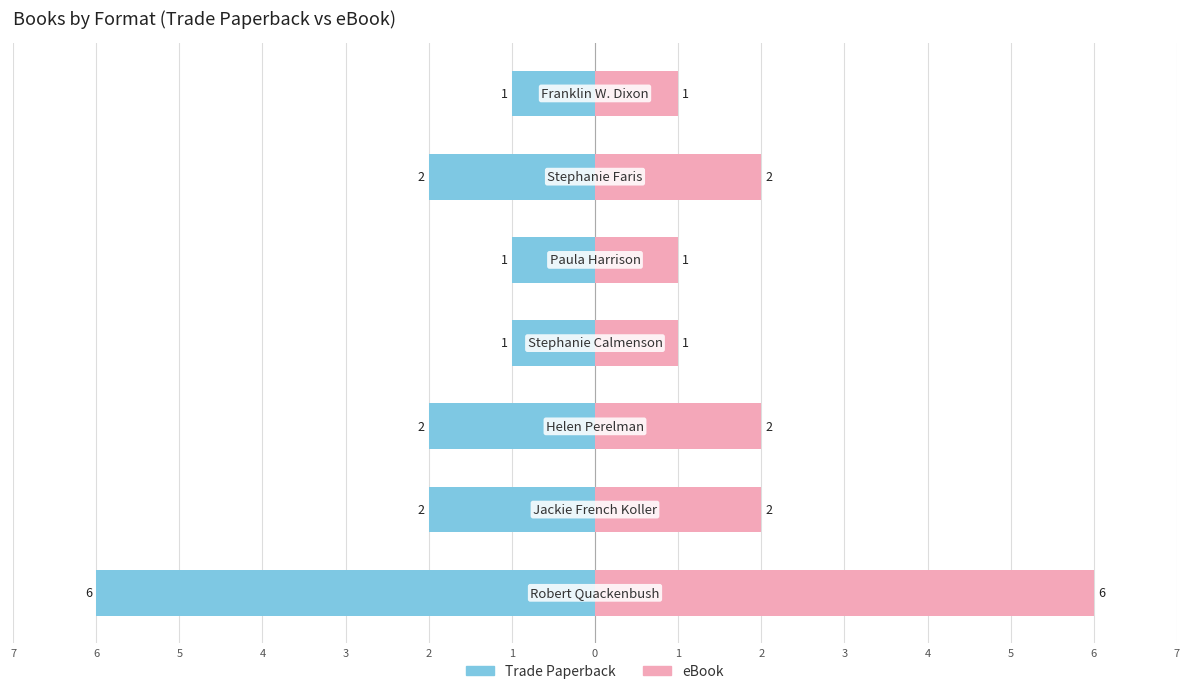

What is the lowest value of the eBook series?

1